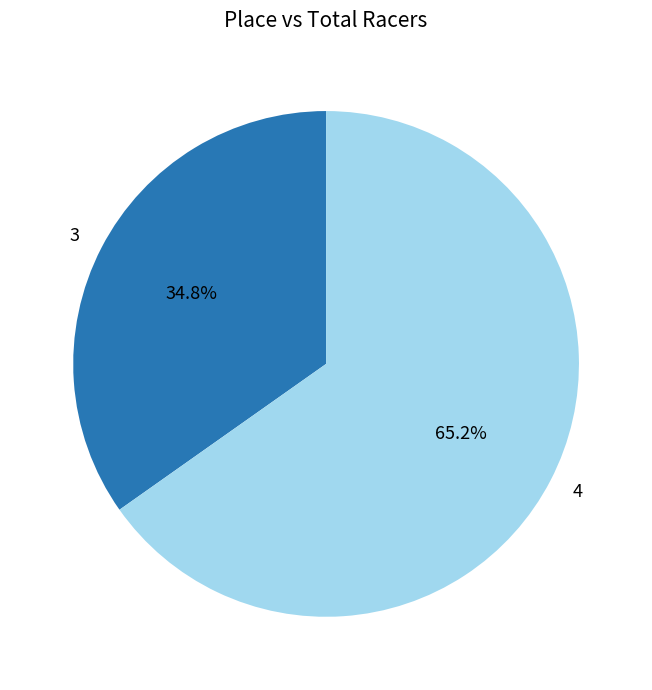

What percentage is the 4 slice, to the nearest percent?

65%